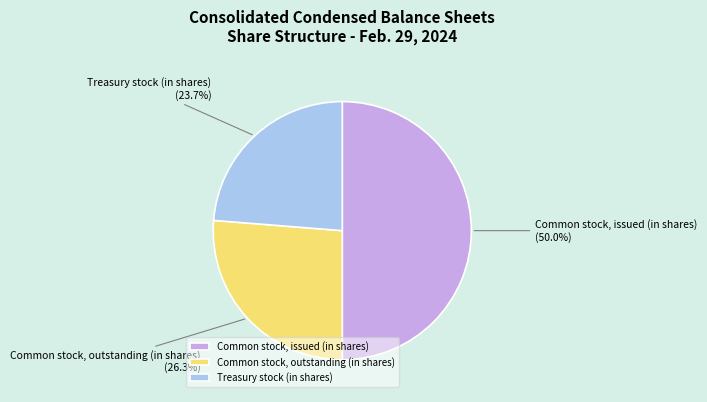

Count the number of slices in the pie.

3